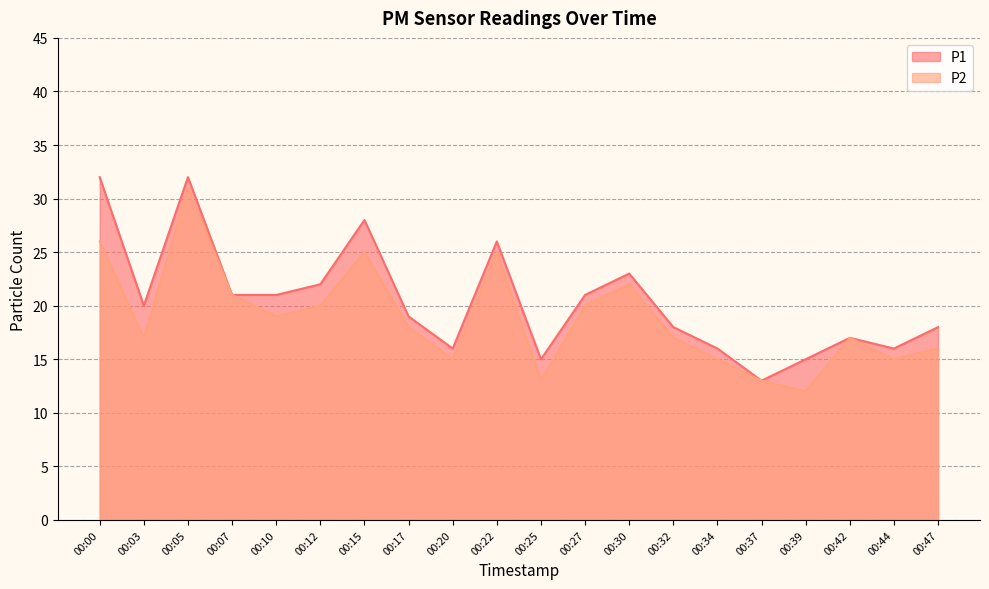

Reading left to right, list all the values displayed in this chart.

P1: 00:00=32	00:03=20	00:05=32	00:07=21	00:10=21	00:12=22	00:15=28	00:17=19	00:20=16	00:22=26	00:25=15	00:27=21	00:30=23	00:32=18	00:34=16	00:37=13	00:39=15	00:42=17	00:44=16	00:47=18
P2: 00:00=26	00:03=17	00:05=31	00:07=21	00:10=19	00:12=20	00:15=25	00:17=18	00:20=15	00:22=25	00:25=13	00:27=20	00:30=22	00:32=17	00:34=15	00:37=13	00:39=12	00:42=17	00:44=15	00:47=16